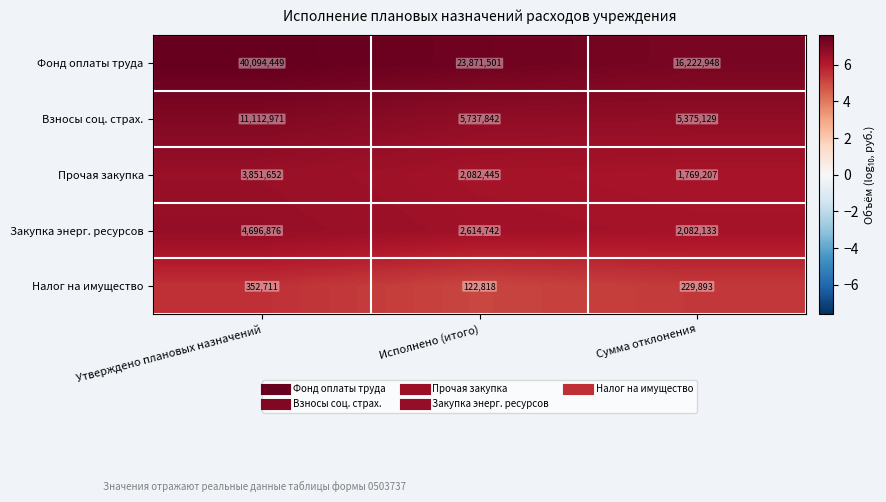

What is the difference between the highest and lowest values at Утверждено плановых назначений?

39741738